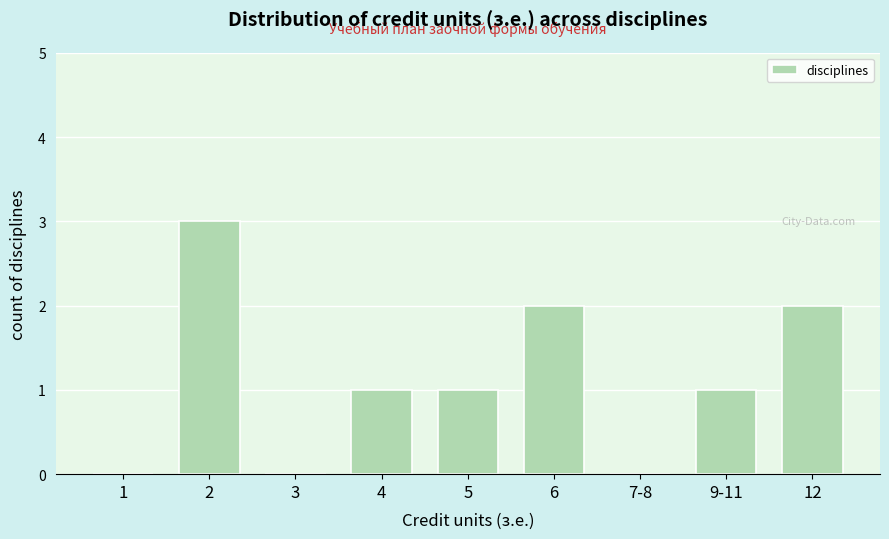

What is the sum of all values?

10